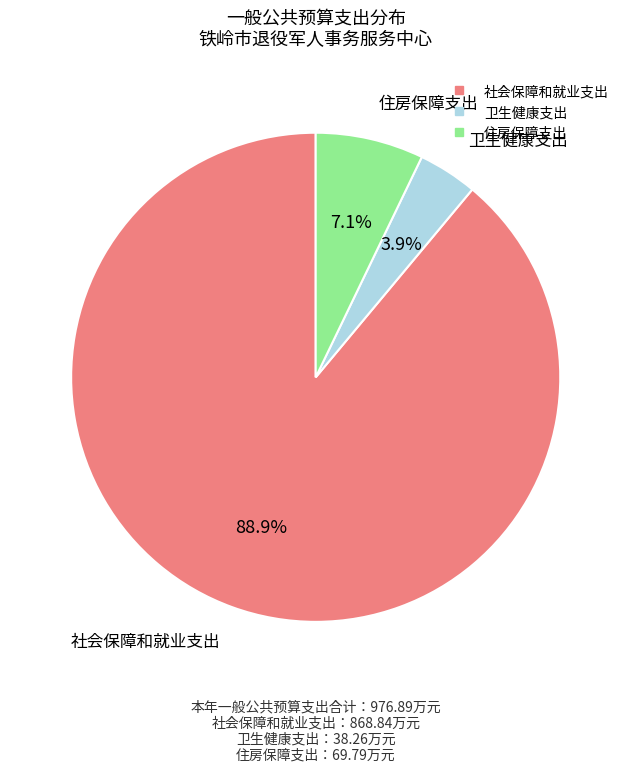

Between 社会保障和就业支出 and 卫生健康支出, which is larger?

社会保障和就业支出